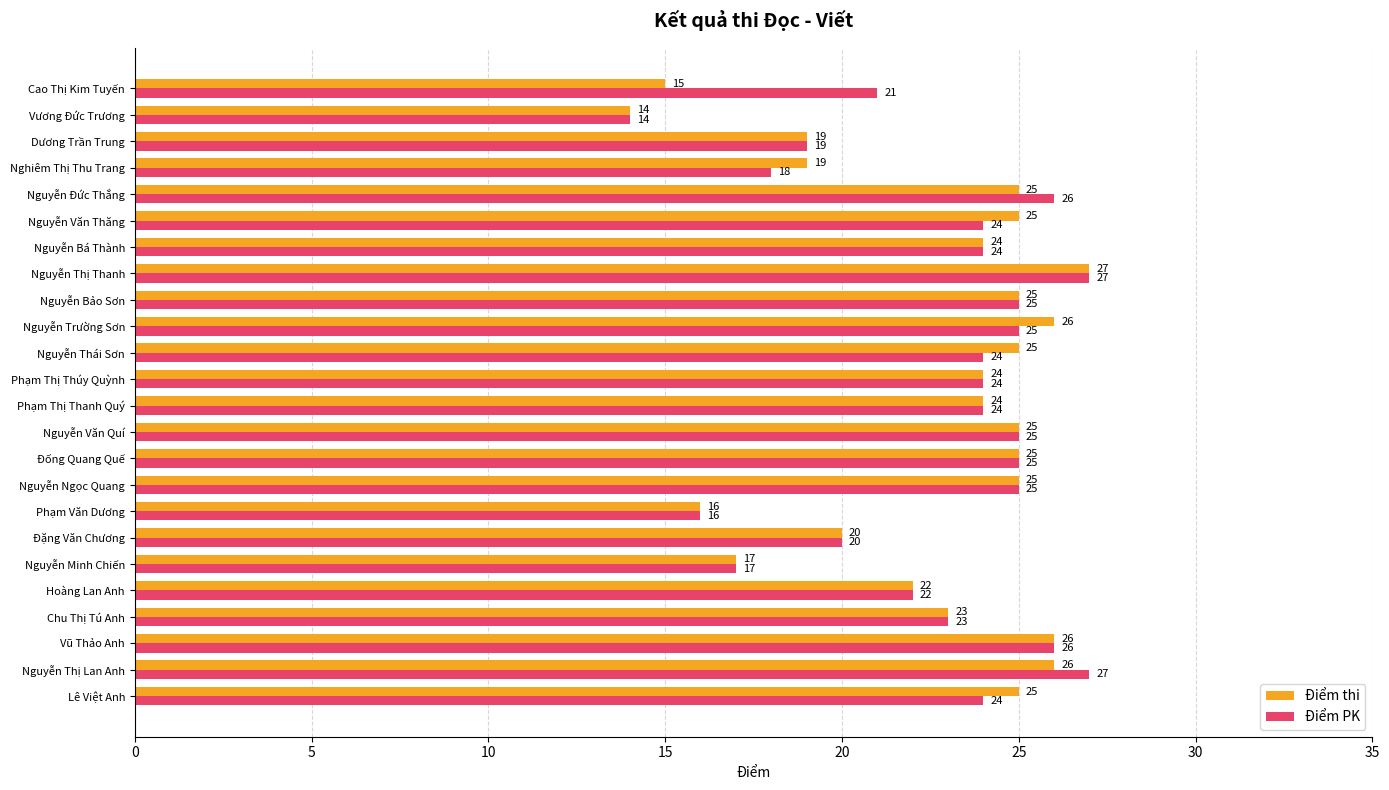

Rank the series at Nguyễn Thị Lan Anh from lowest to highest value.

Điểm thi, Điểm PK